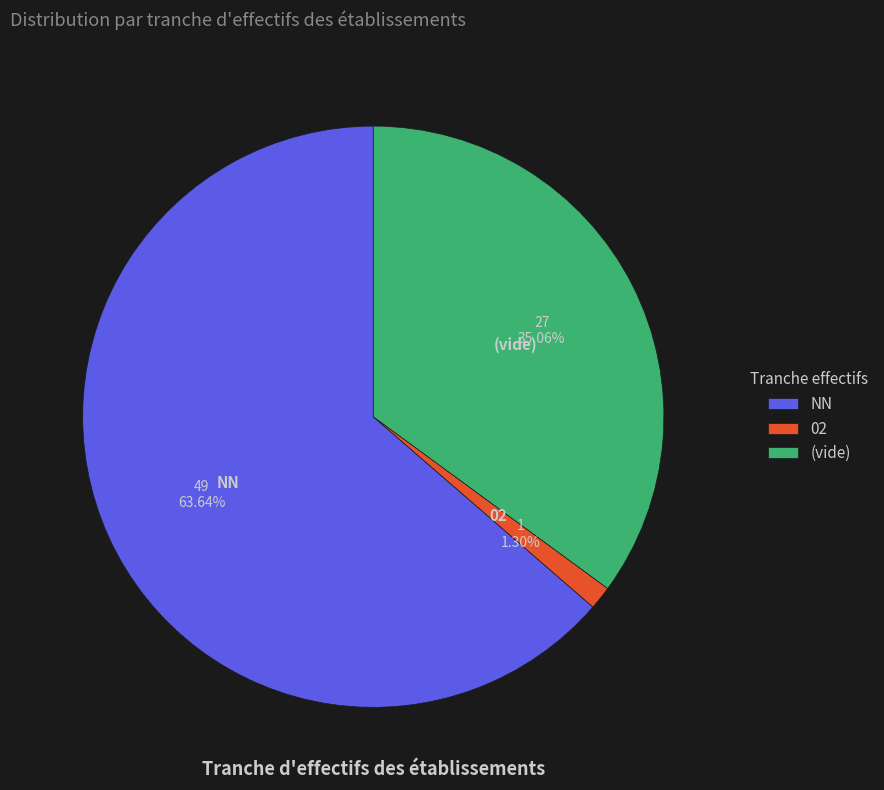

Which category has the biggest portion of the pie?

NN